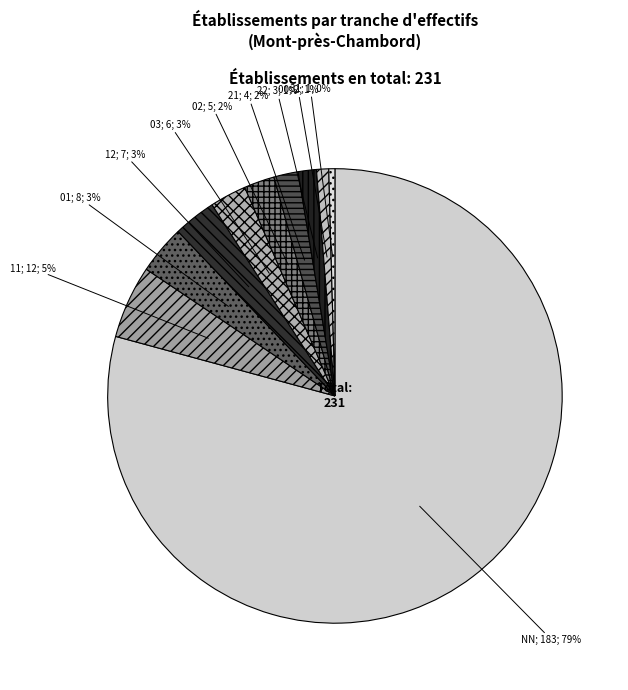

To the nearest percent, what is the average slice percentage?

10%